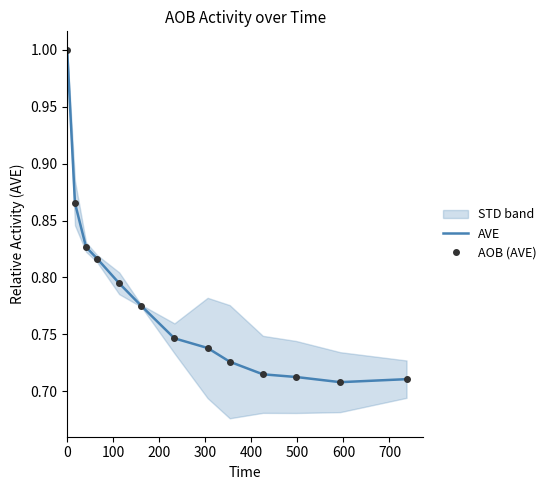

How many lines are shown in the chart?

2